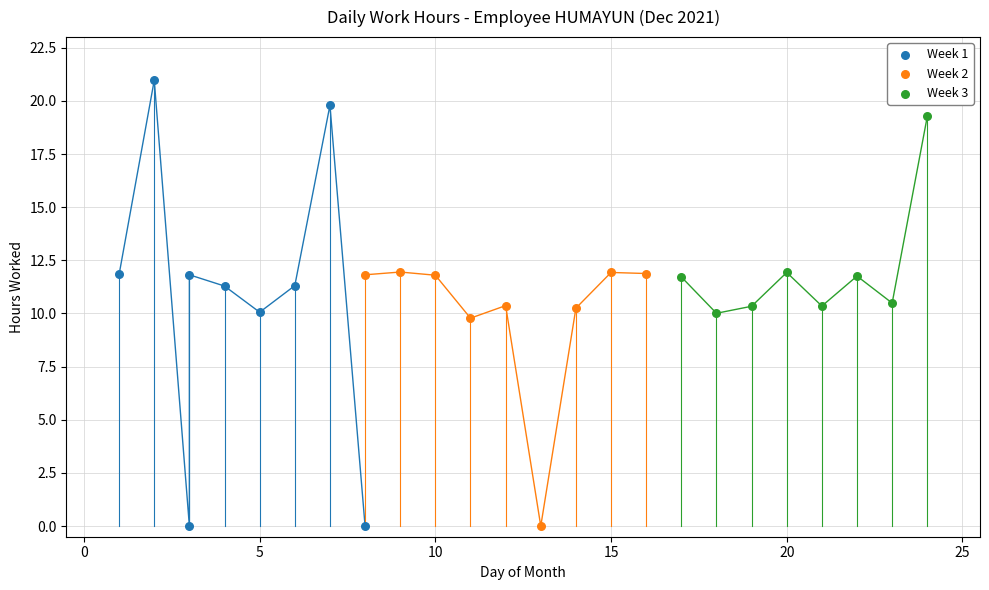

Which series has the widest spread of Y values?

Week 1